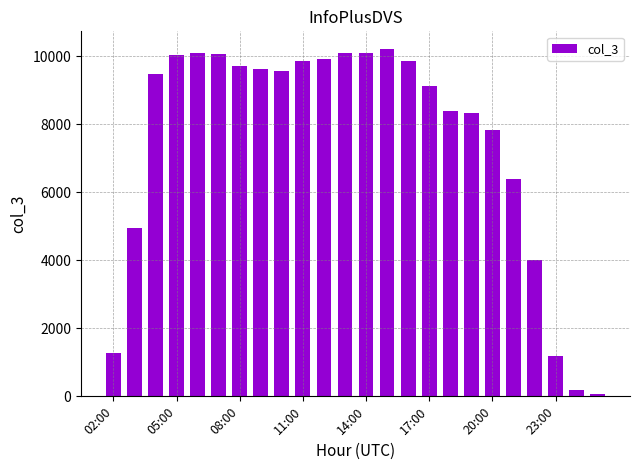

Does the chart contain stacked bars?

No